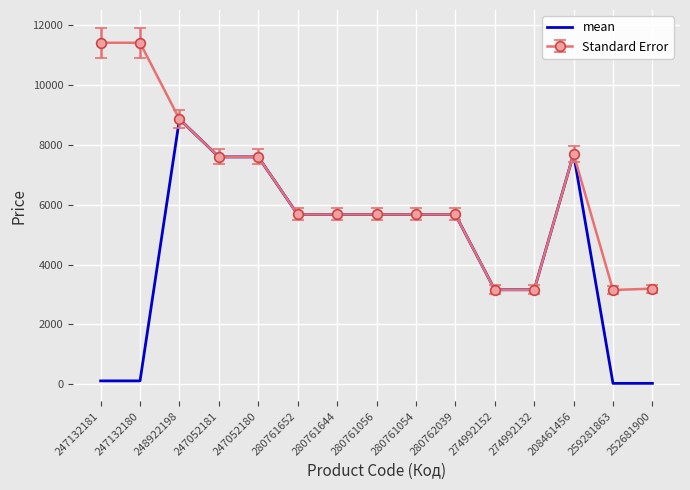

Is the value of mean at 274992152 greater than the value of Standard Error at 280761652?

No